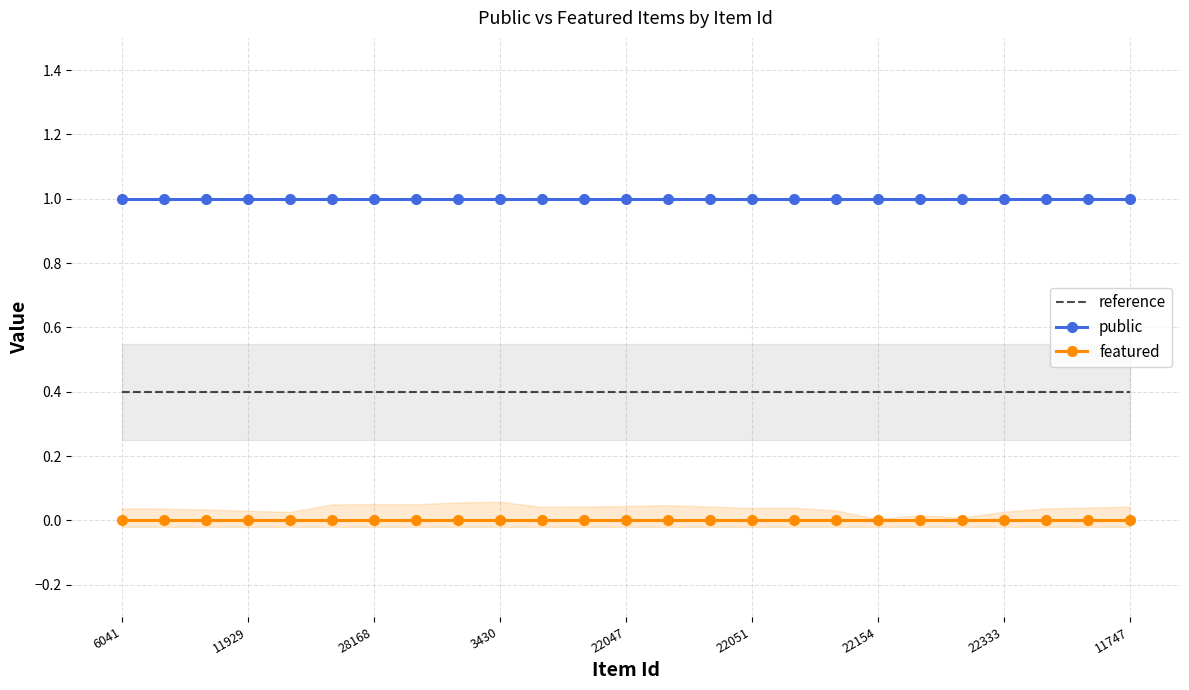

List the series in order of their peak value, lowest first.

featured, reference, public